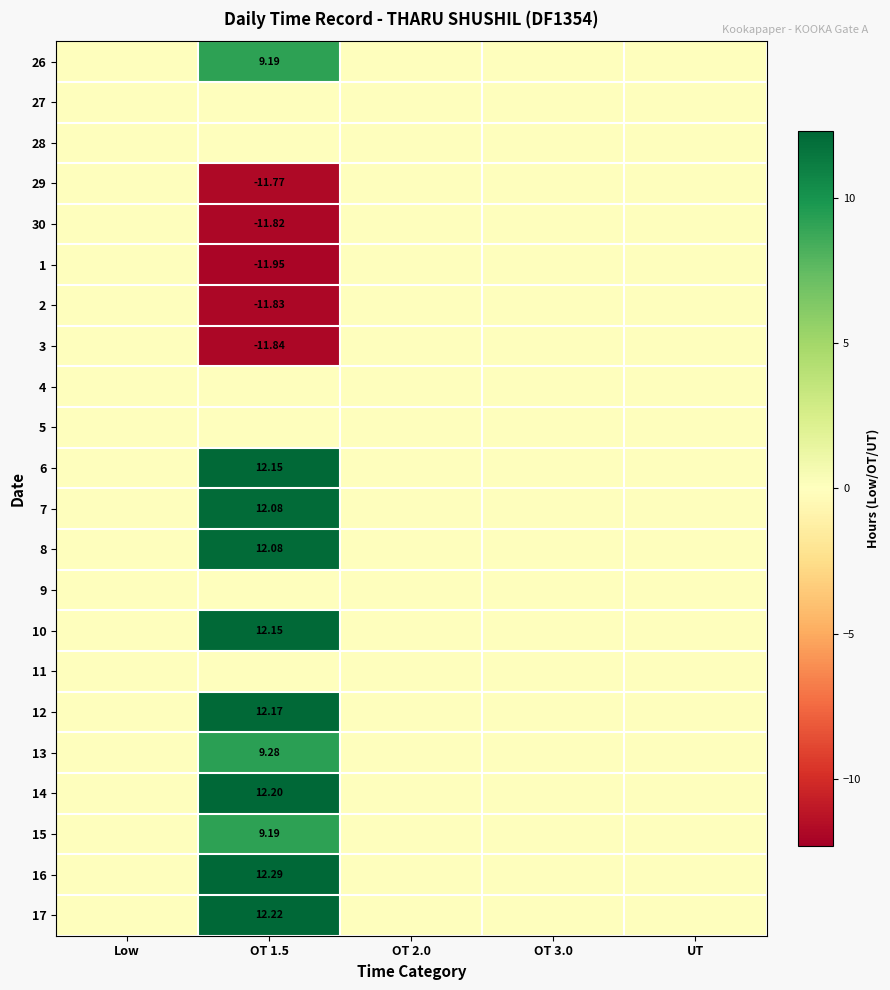

The 12 series shows 0.0 at OT 3.0. True or false?

True